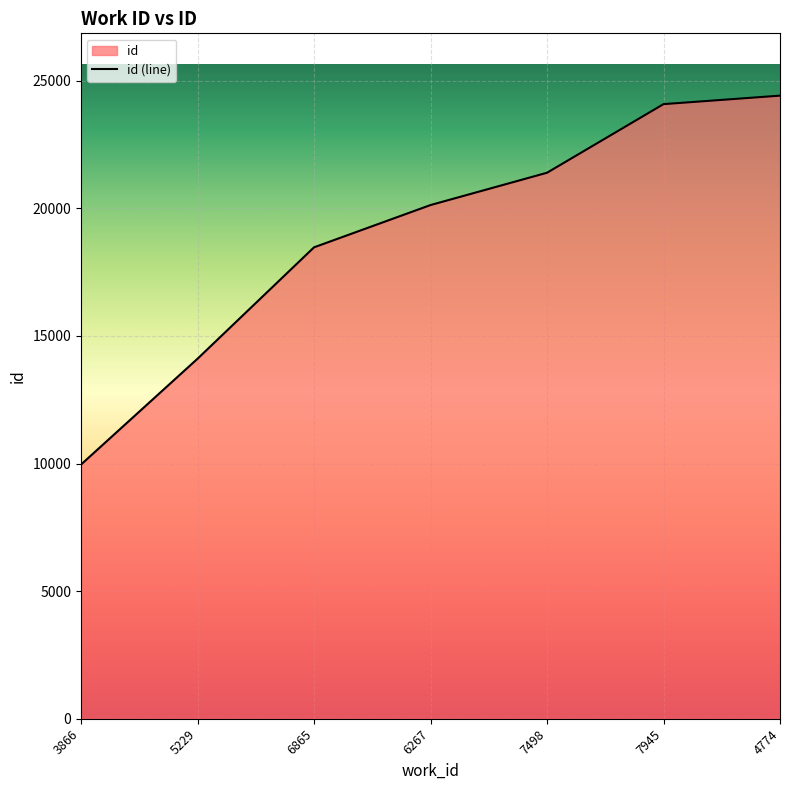

What is the label of the 1st point from the left?

3866